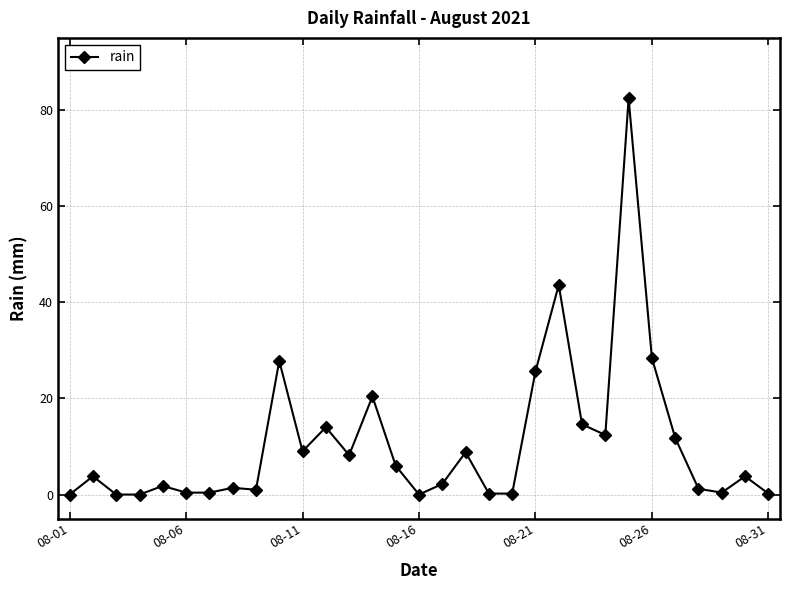

What is the average value?

10.6